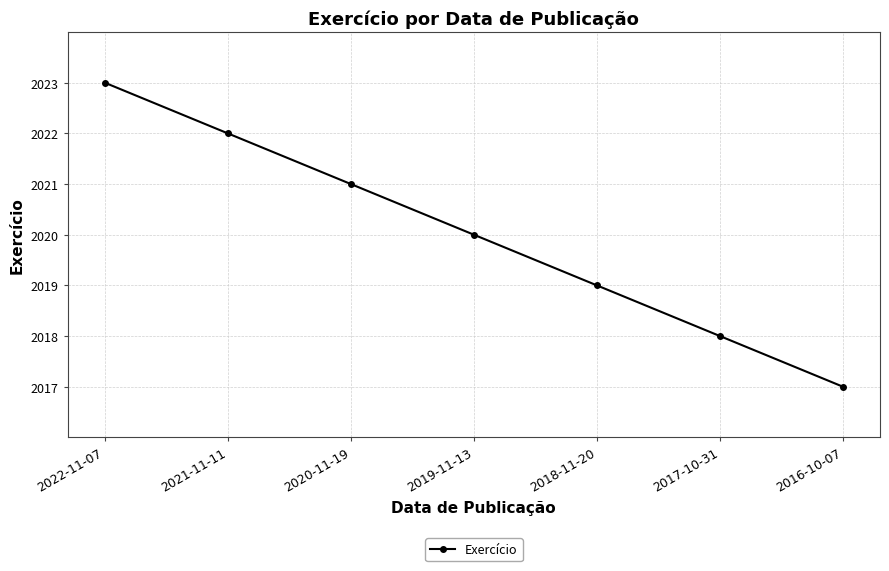

At which category does the chart reach its peak across all series?

2022-11-07